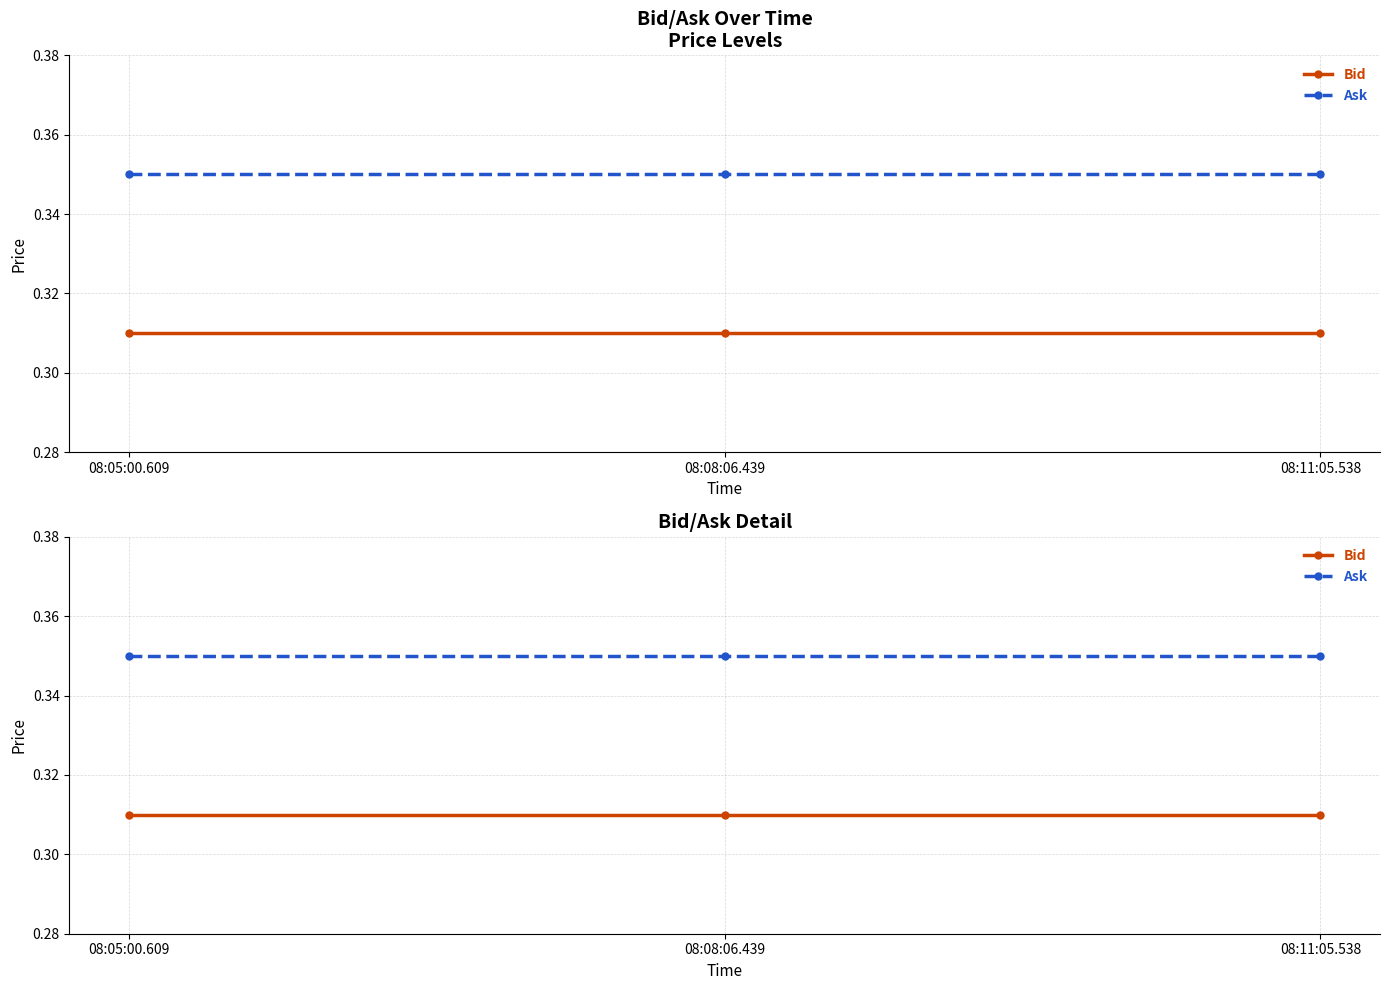

What are all the series names shown in the legend?

Bid, Ask